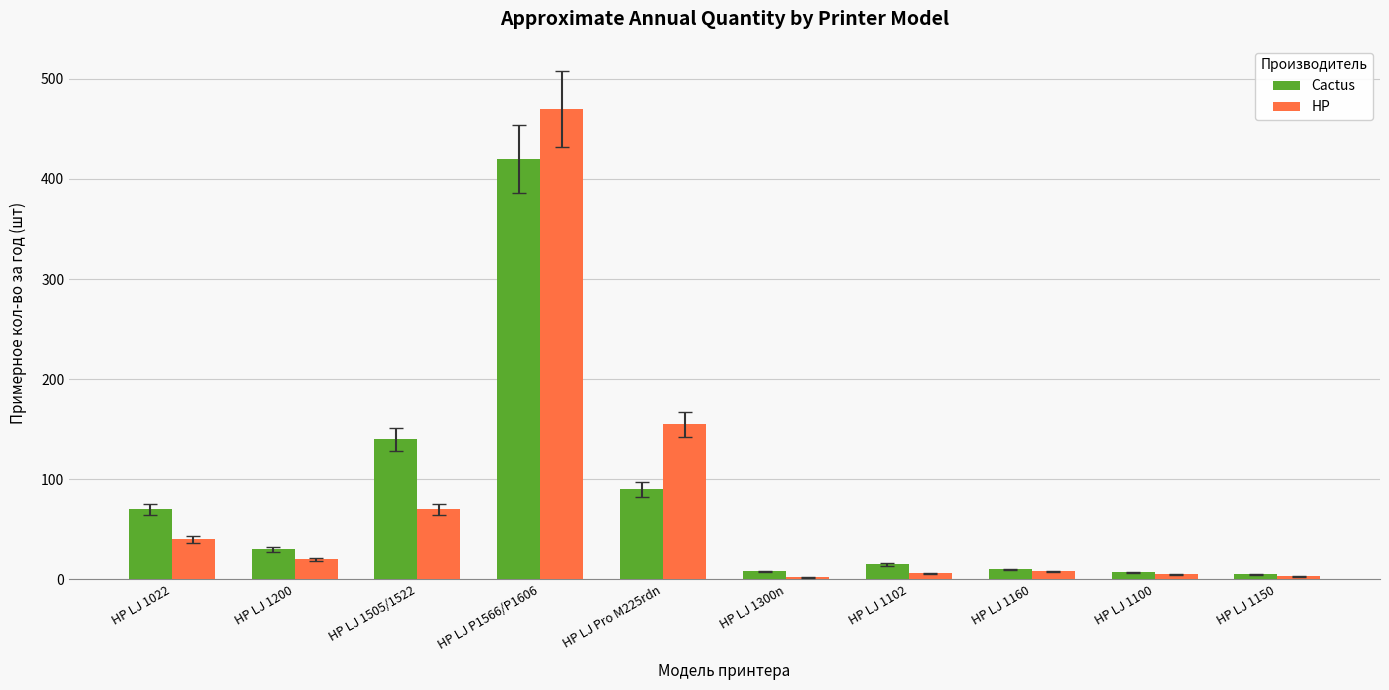

Is it true that HP equals 13 at HP LJ 1022?

False